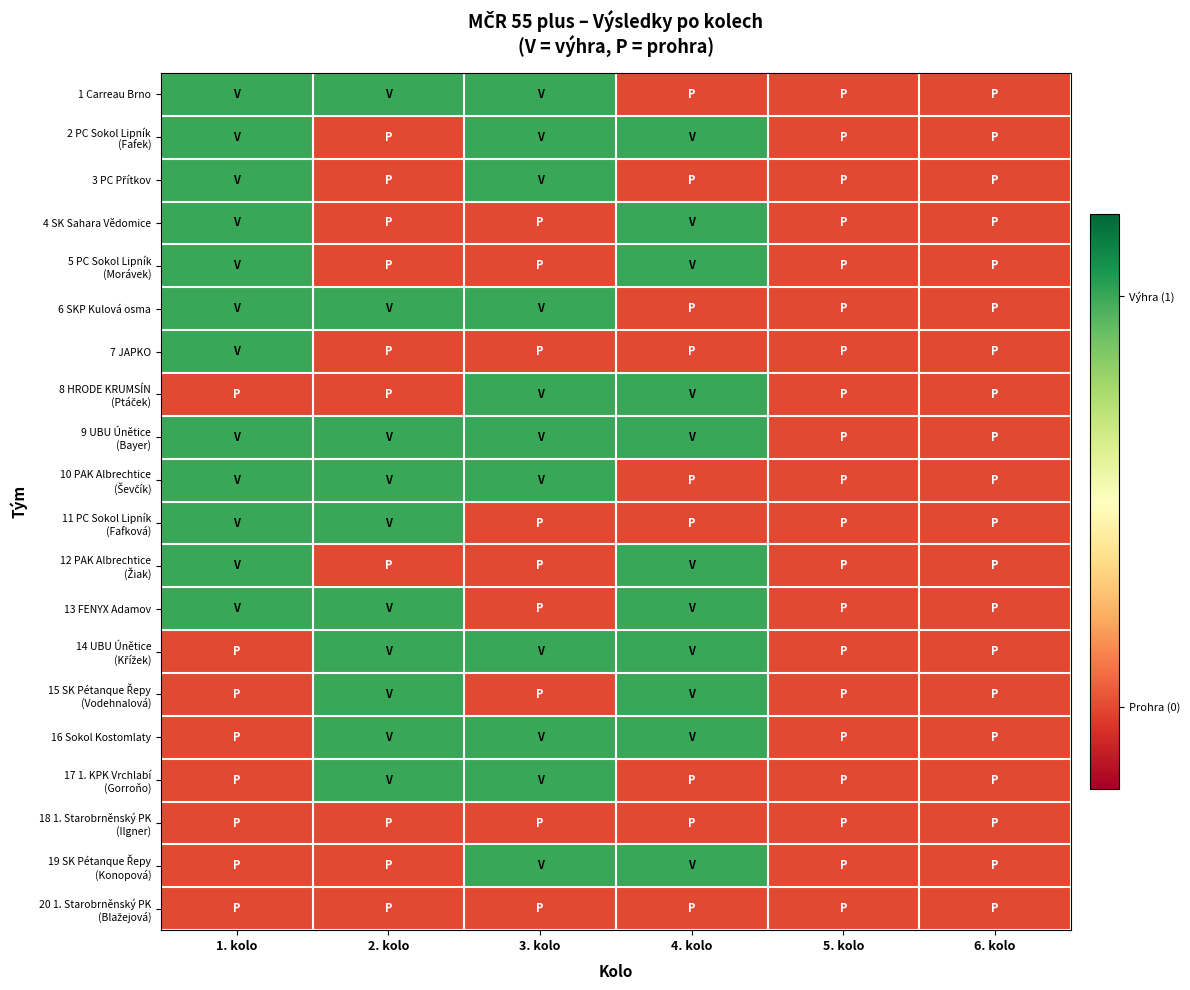

Which category has the lowest value across all series?

4. kolo